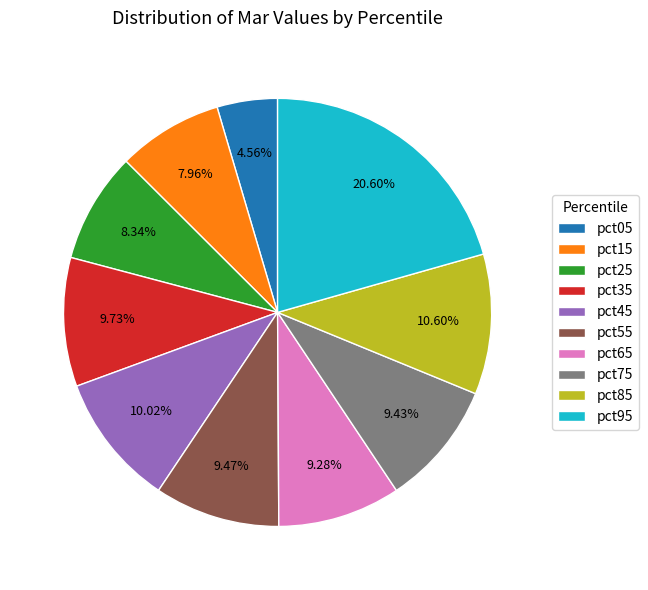

Combined, do pct65 and pct05 account for over 50%?

No